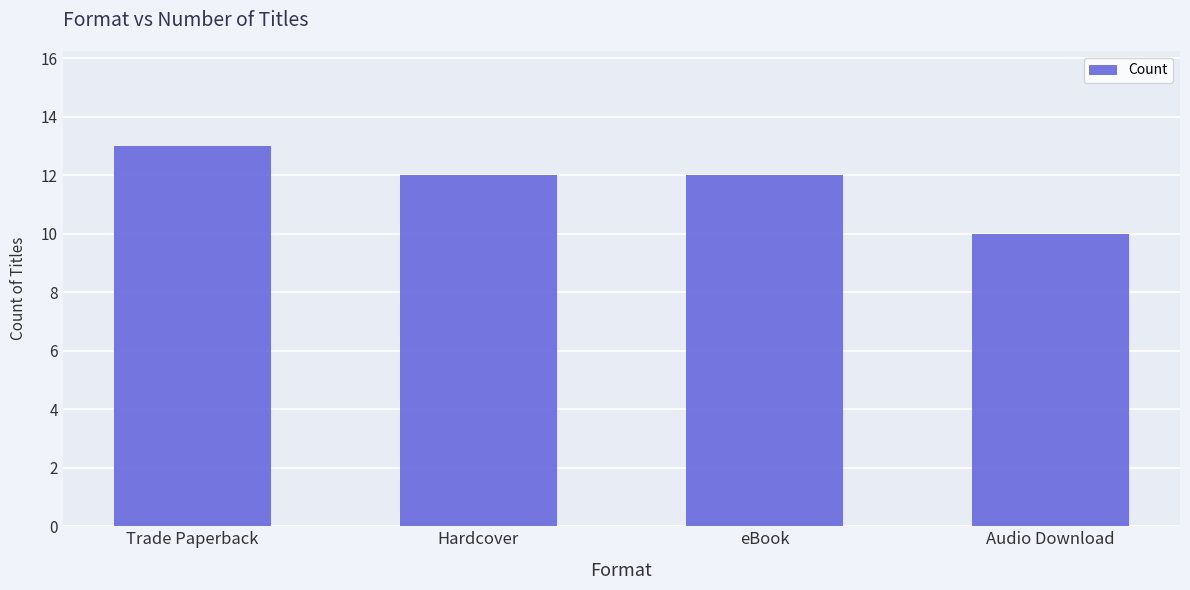

What is the greatest value displayed?

13